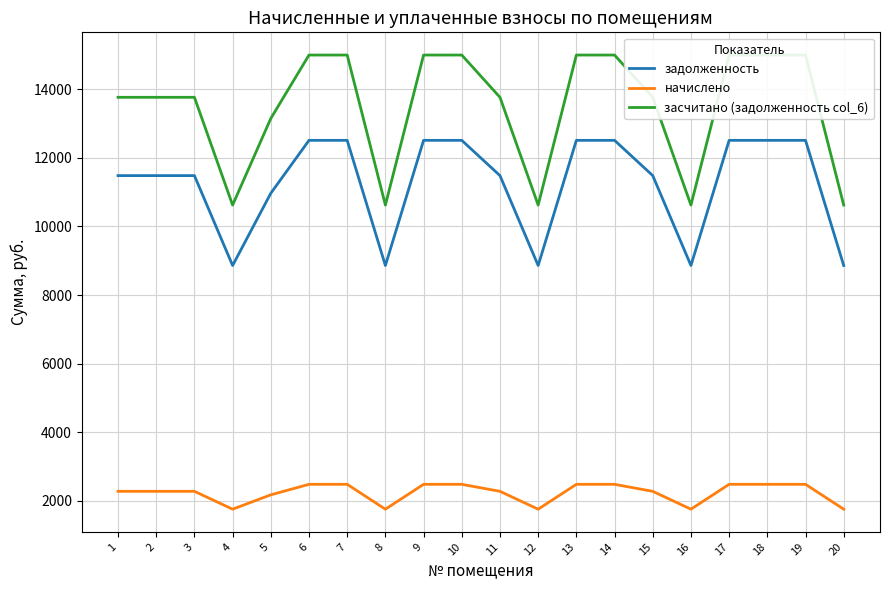

Which category has the lowest value in the задолженность series?

4